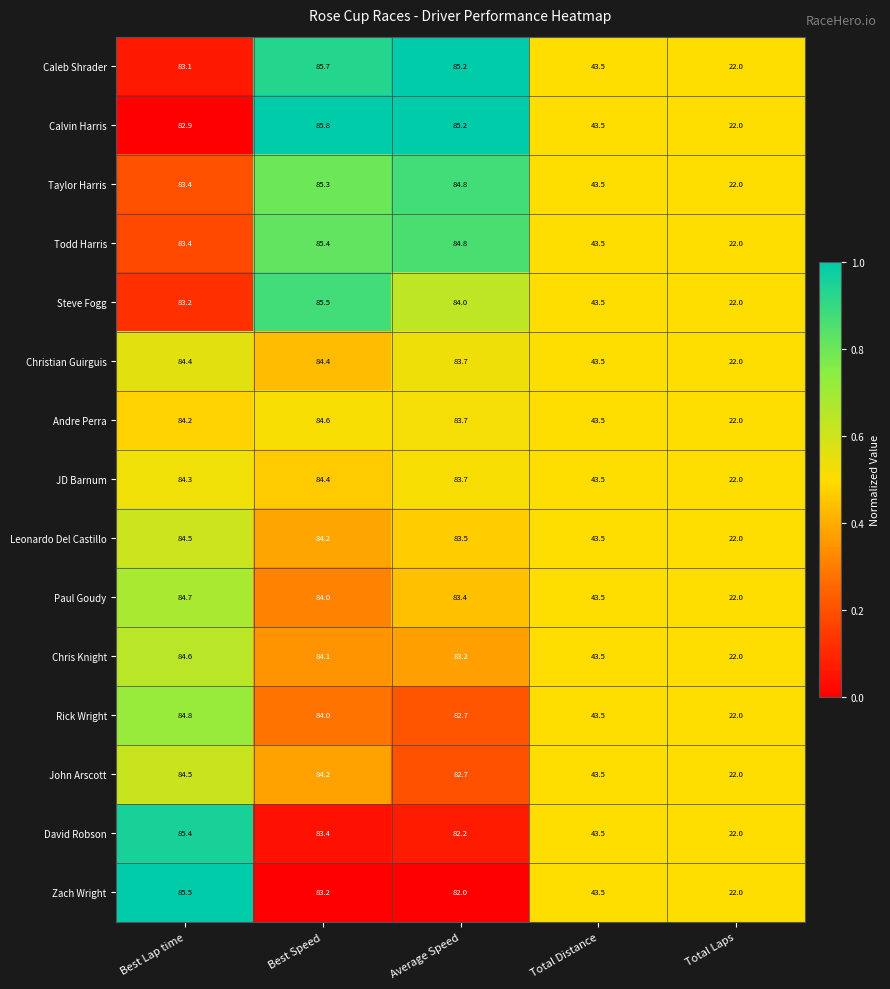

True or false: Calvin Harris has a value of 122.1 at Average Speed.

False